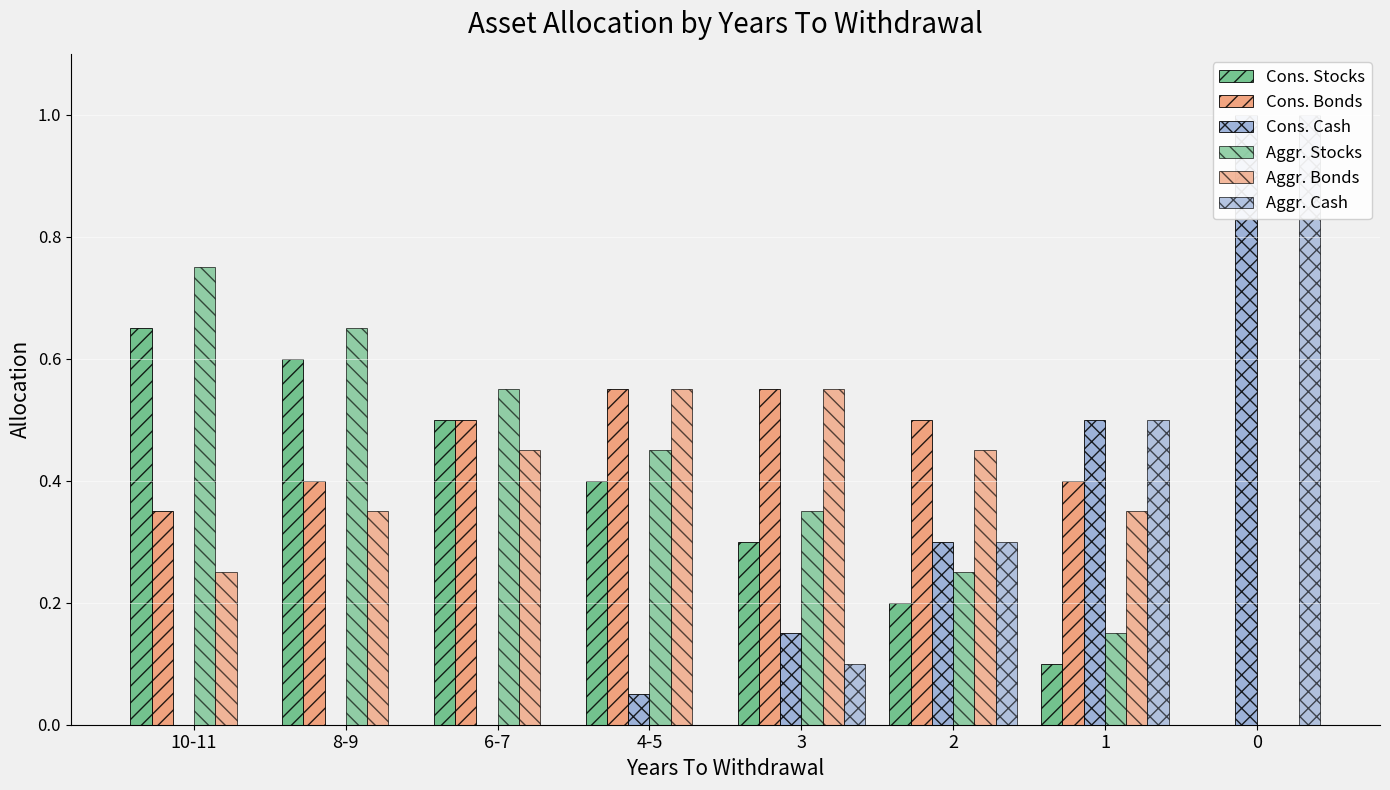

What are all the series names shown in the legend?

Cons. Stocks, Cons. Bonds, Cons. Cash, Aggr. Stocks, Aggr. Bonds, Aggr. Cash